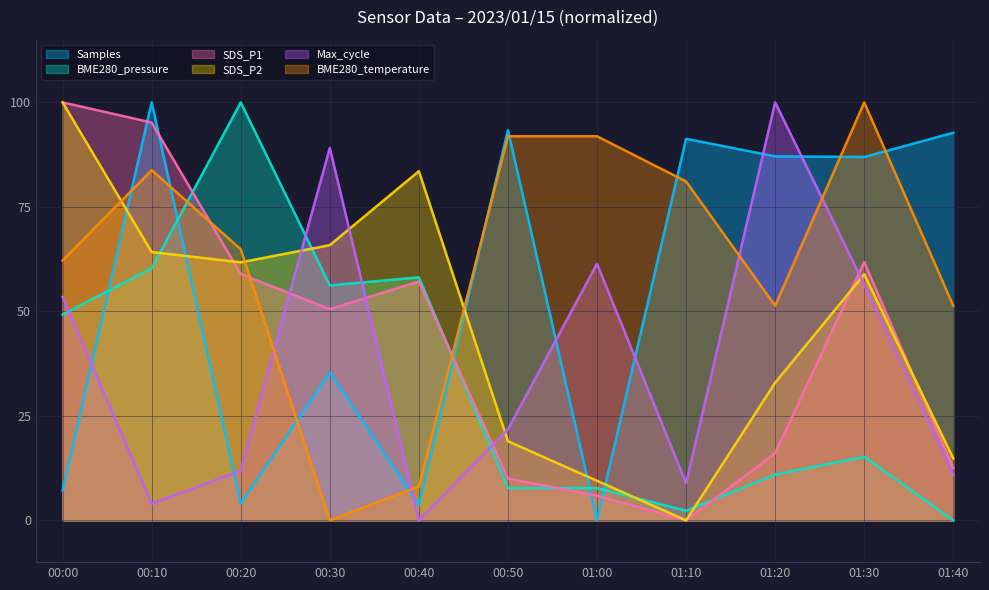

What is the sum of all Samples values?

601.6